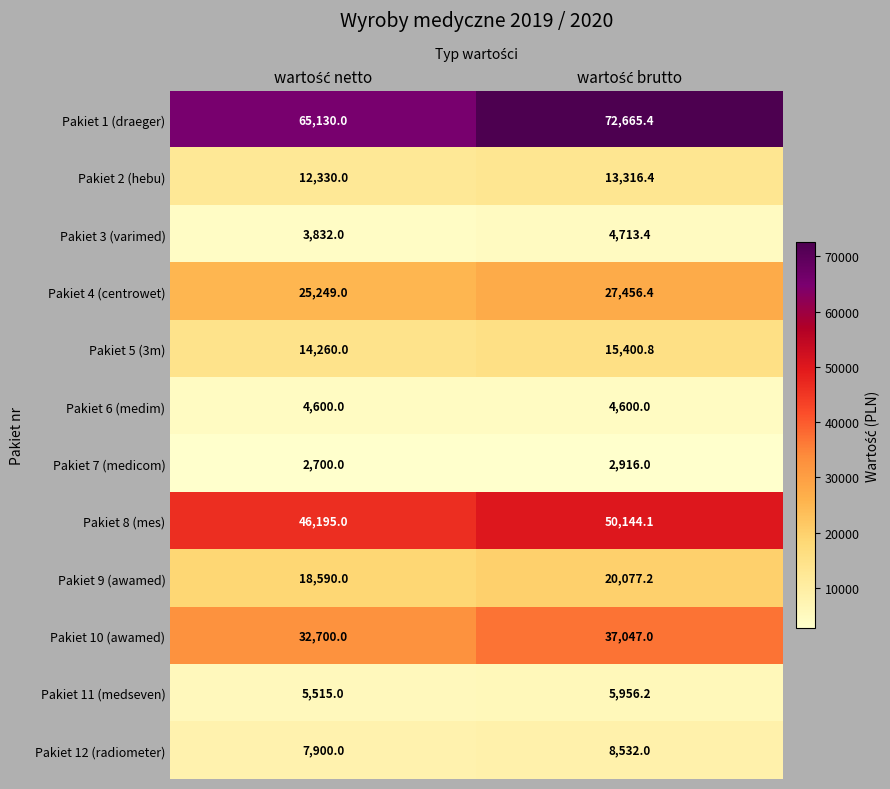

What is the greatest value displayed?

72665.4